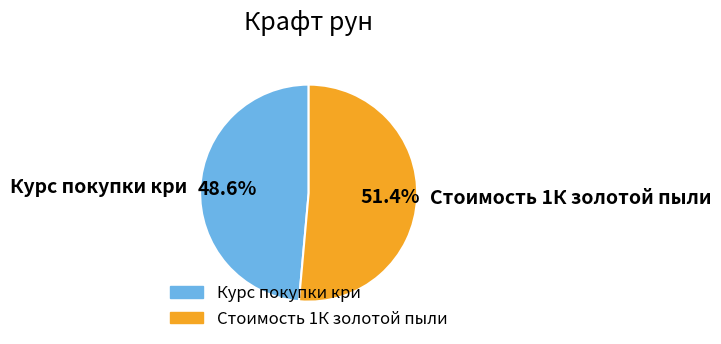

How many slices are in this pie chart?

2